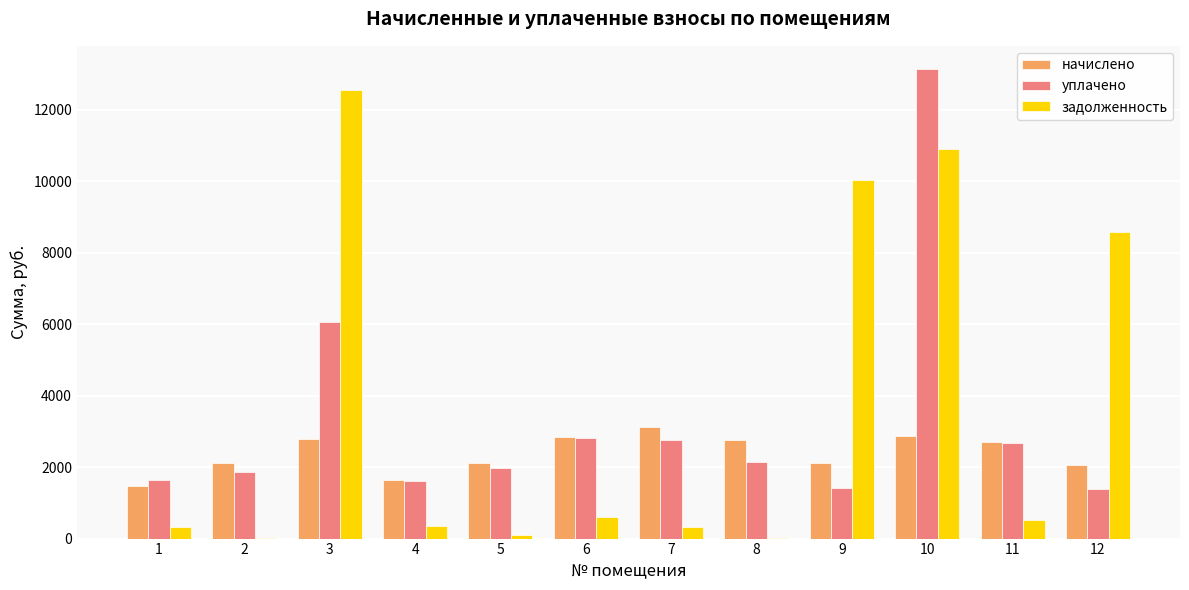

What is the total value across all series at 6?

6268.2